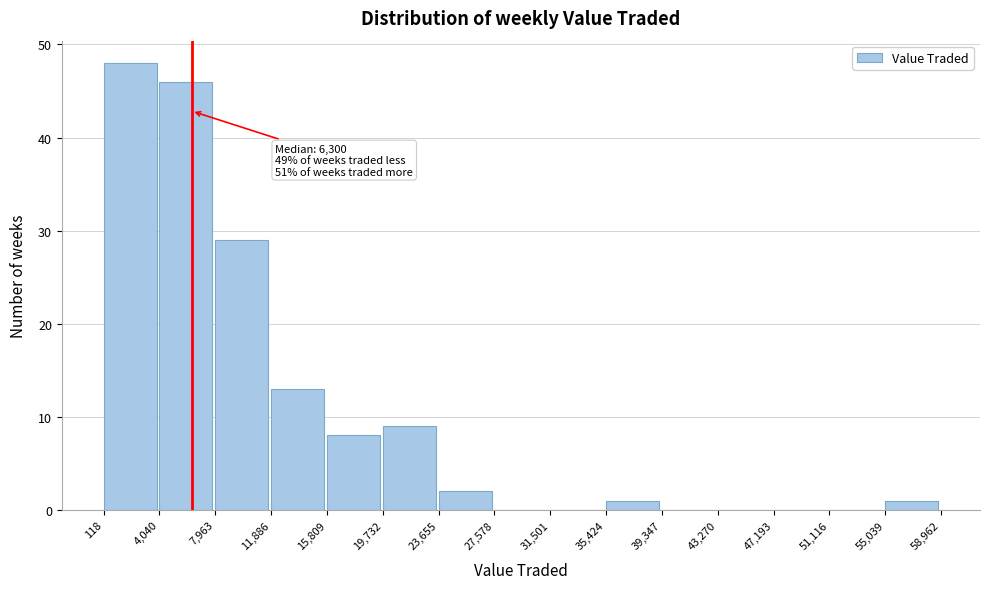

Over which range of the x-axis is the bar tallest?

118 to 4,040